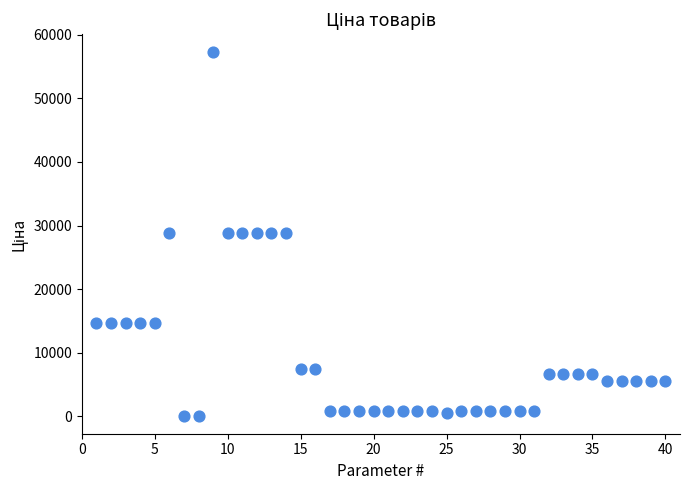

What is the range of X values (max minus min)?

39.0